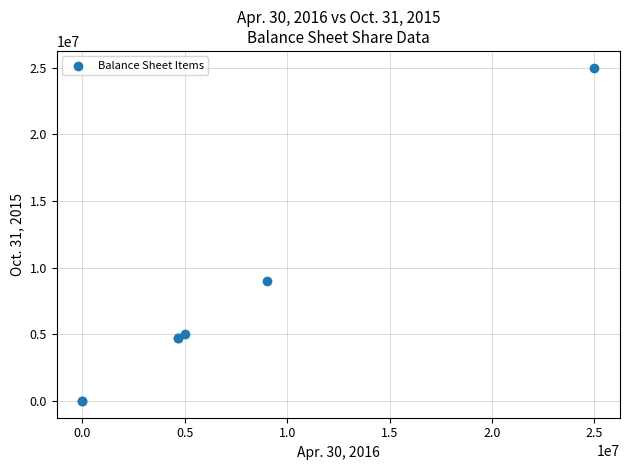

What Y value in the scatter plot is closest to 12500000?

9009837.0